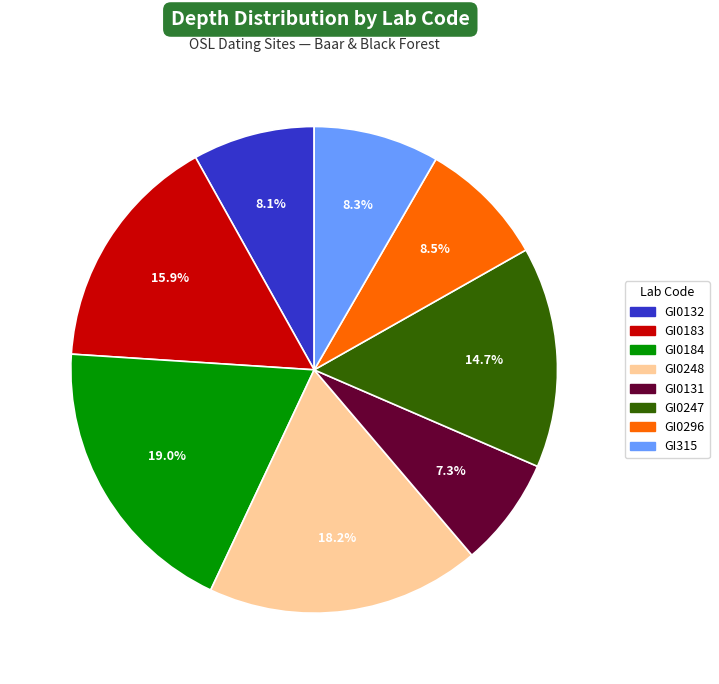

Is there any slice that represents more than half of the pie?

No